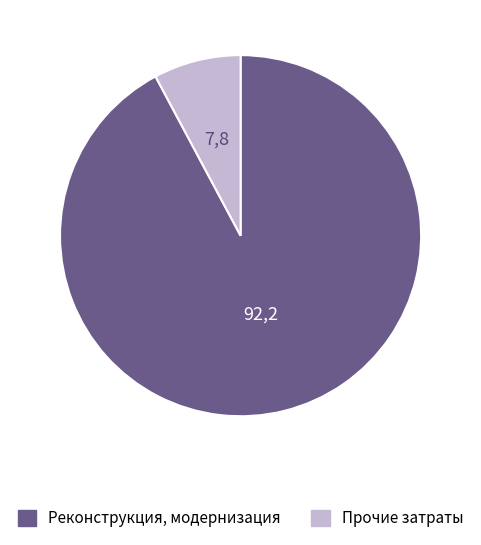

Combined, do Реконструкция, модернизация and Прочие затраты account for over 50%?

Yes